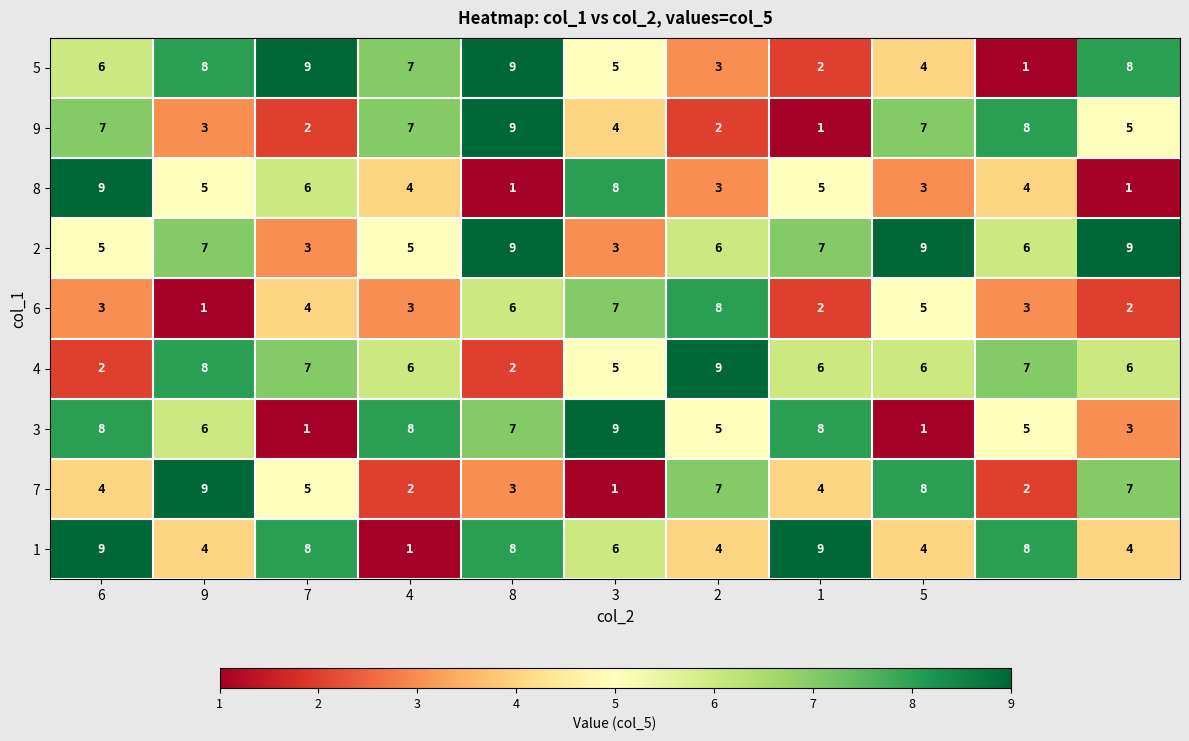

How many 7 values are between 2 and 7?

8